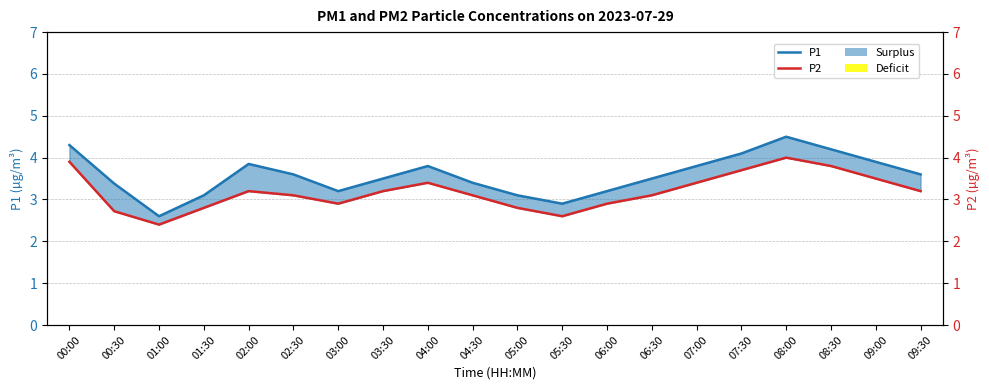

Reading left to right, extract all data points from this chart.

P1: 00:00=4.3	00:30=3.4	01:00=2.6	01:30=3.1	02:00=3.9	02:30=3.6	03:00=3.2	03:30=3.5	04:00=3.8	04:30=3.4	05:00=3.1	05:30=2.9	06:00=3.2	06:30=3.5	07:00=3.8	07:30=4.1	08:00=4.5	08:30=4.2	09:00=3.9	09:30=3.6
P2: 00:00=3.9	00:30=2.7	01:00=2.4	01:30=2.8	02:00=3.2	02:30=3.1	03:00=2.9	03:30=3.2	04:00=3.4	04:30=3.1	05:00=2.8	05:30=2.6	06:00=2.9	06:30=3.1	07:00=3.4	07:30=3.7	08:00=4.0	08:30=3.8	09:00=3.5	09:30=3.2